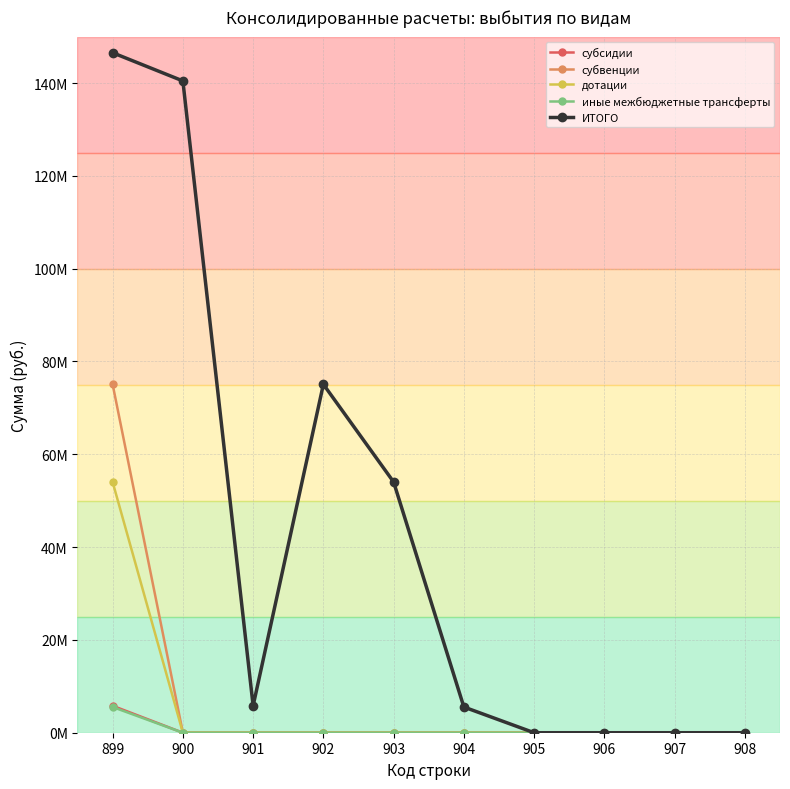

What is the difference between the maximum and second lowest values in the ИТОГО series?

146528673.2